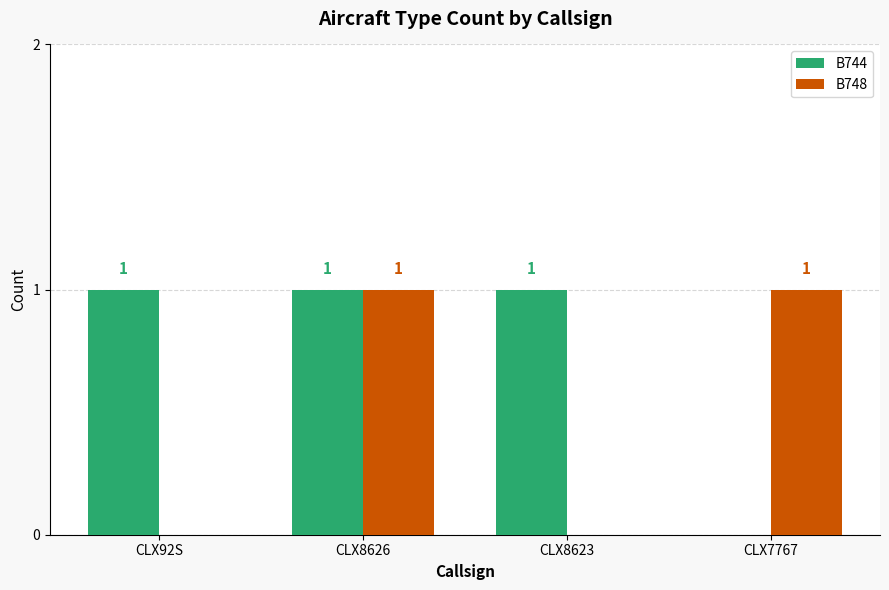

At which category is the sum across all series the highest?

CLX8626